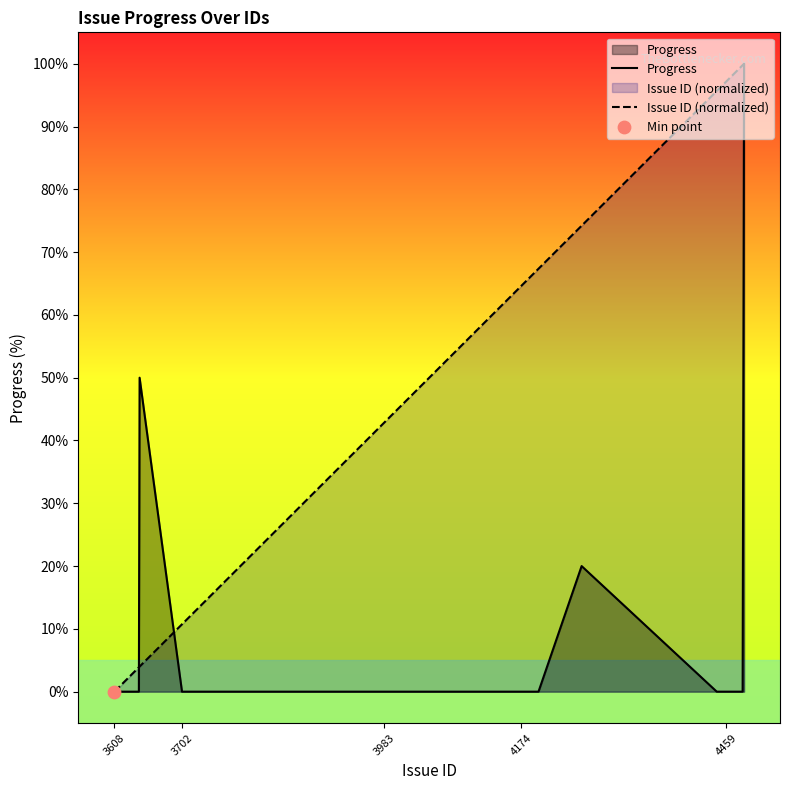

Which series reaches the minimum Y coordinate?

Progress